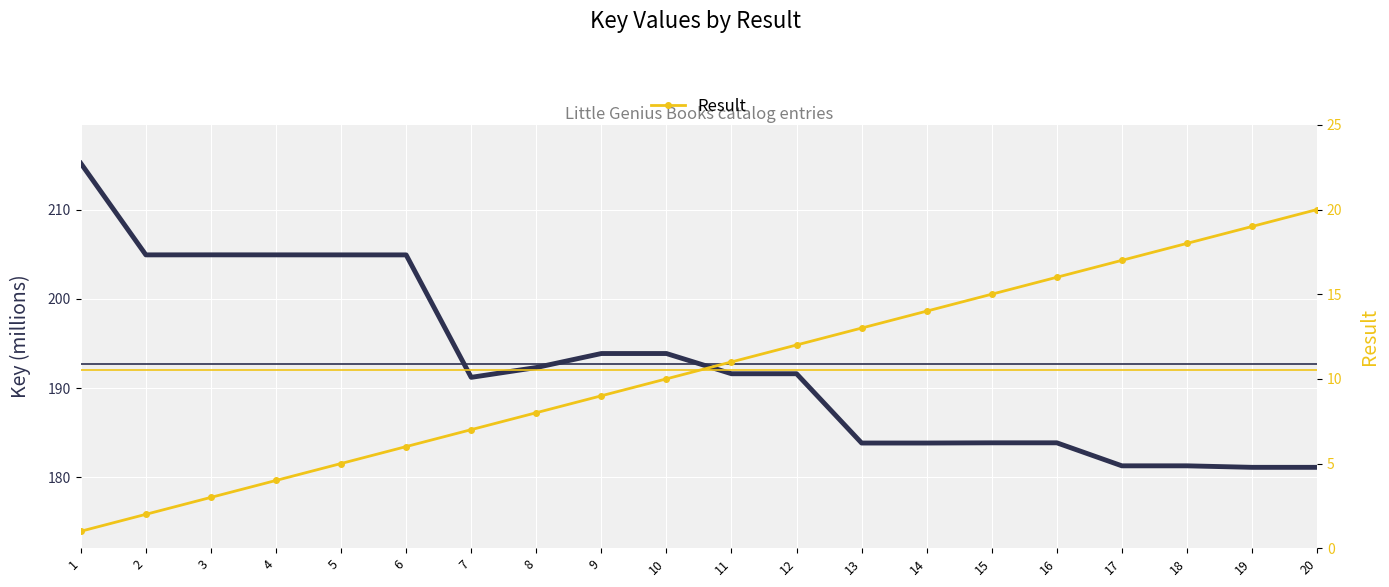

True or false: Key (millions) has a value of 215.2 at 1.

True